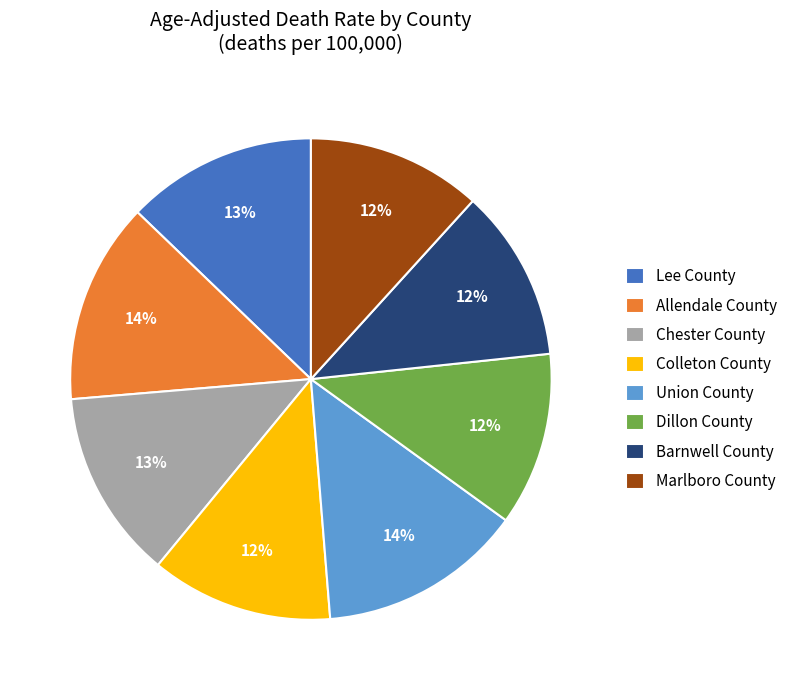

To the nearest percent, what percentage of the pie is Union County?

14%